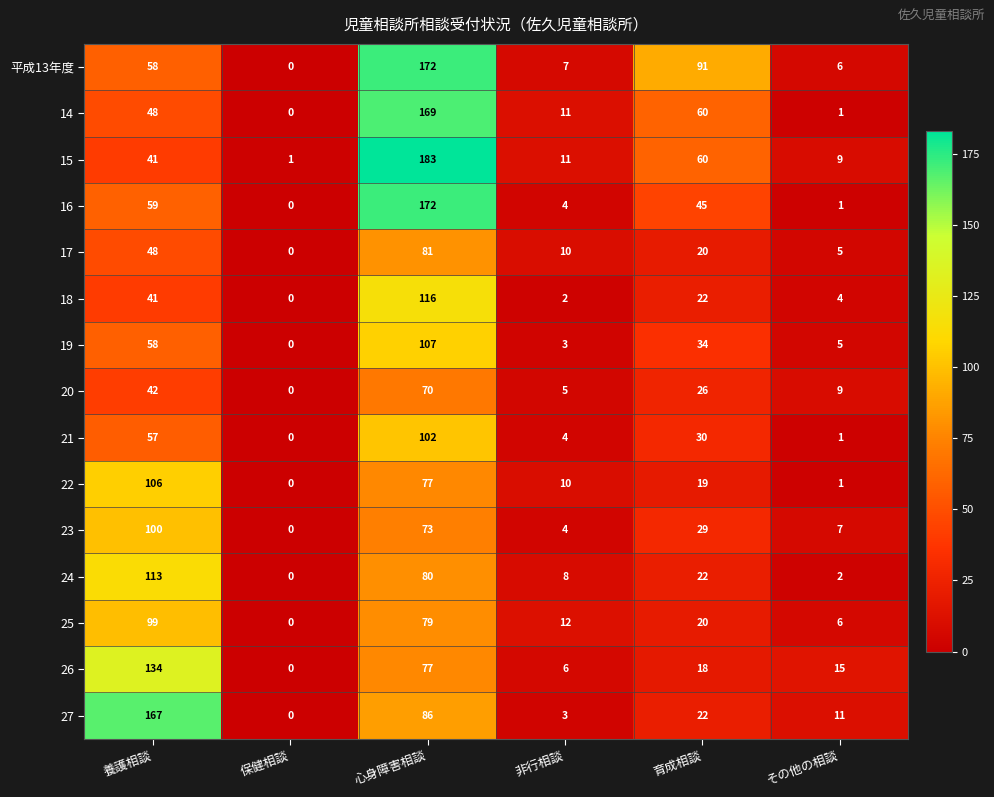

Is it true that 27 equals 226 at 養護相談?

False